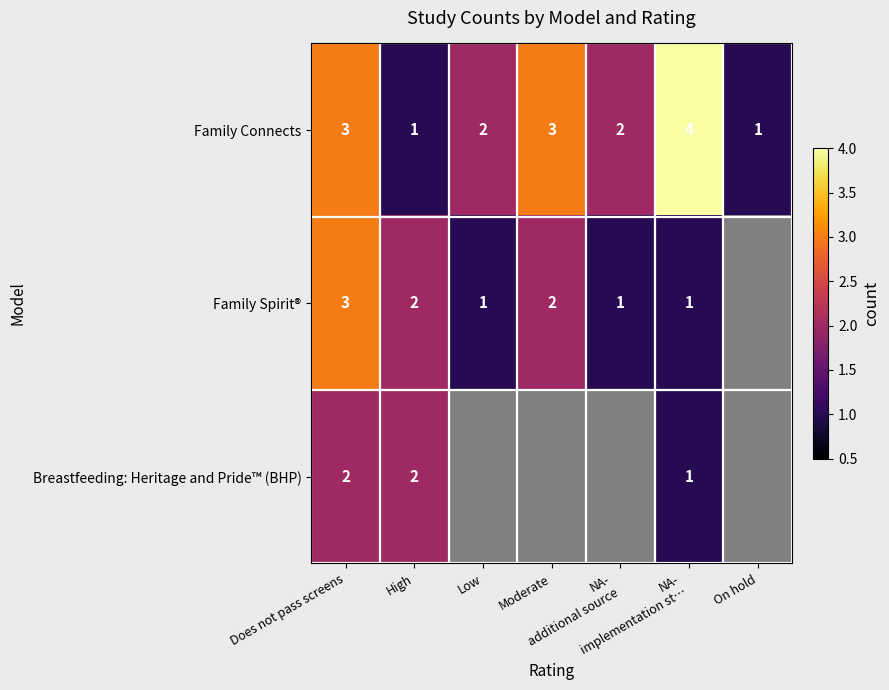

How many positive values does the Family Spirit® series have?

6